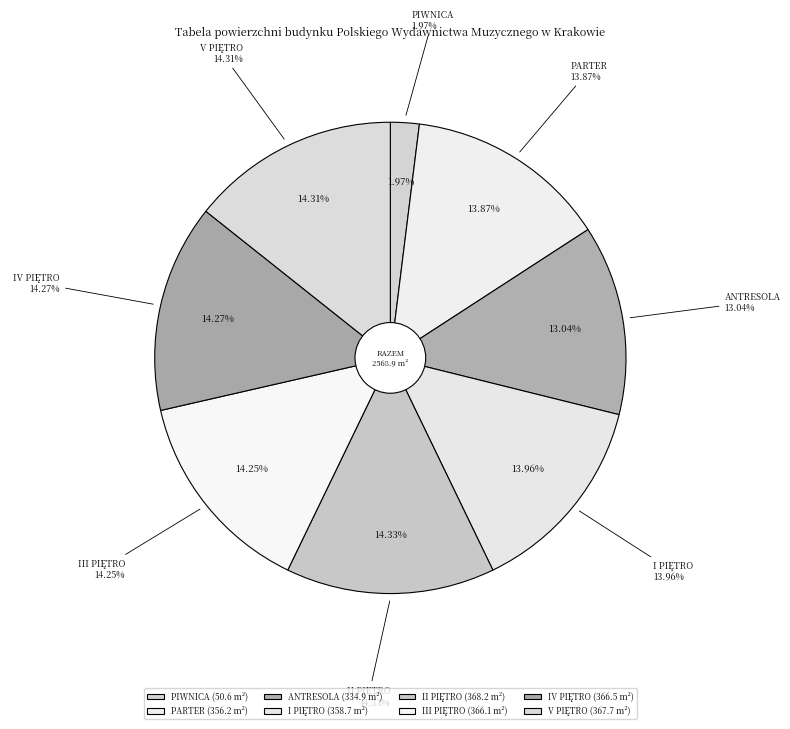

Which slice is the largest?

II PIĘTRO